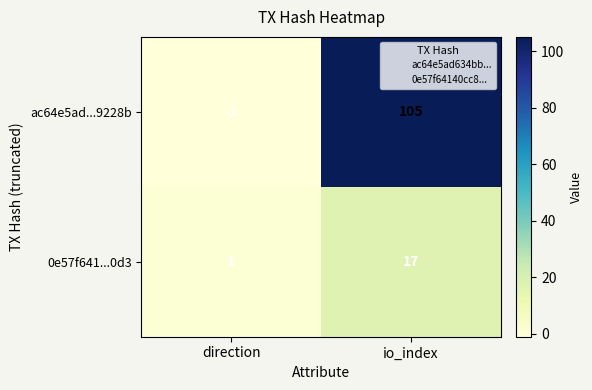

The value of ac64e5ad...9228b at direction is -1. True or false?

True